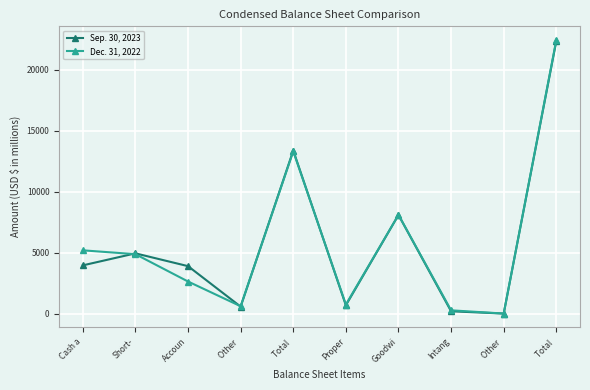

How many lines are shown in the chart?

2